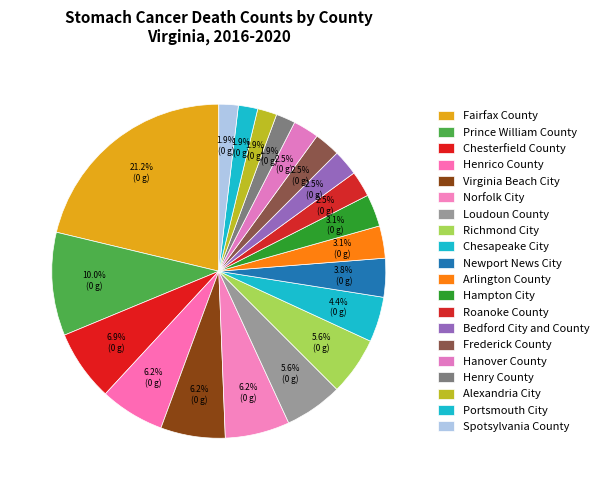

Is there a majority slice in this chart?

No